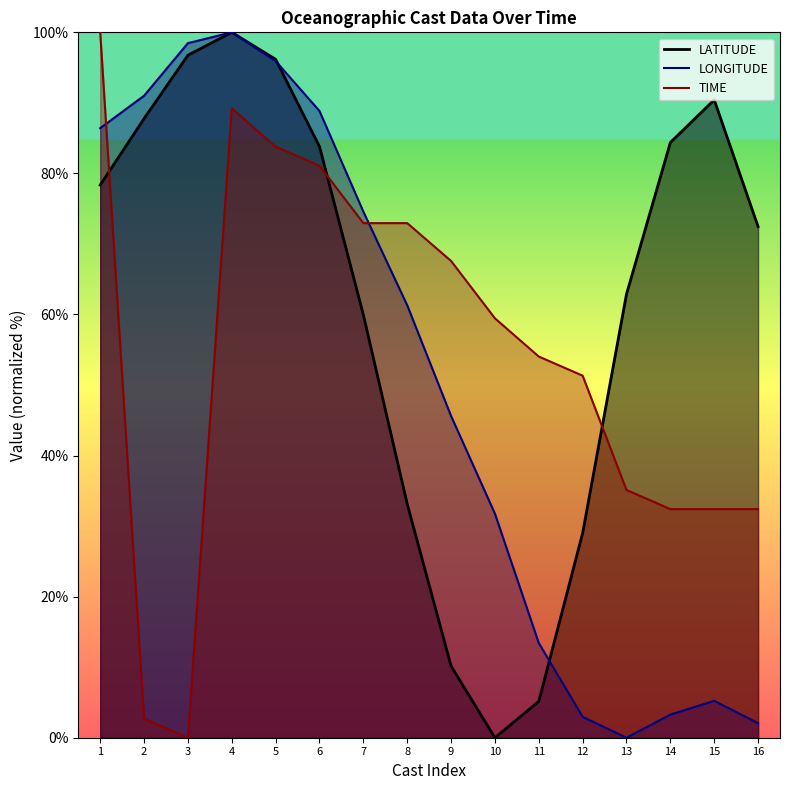

Where is the first local minimum for TIME?

3